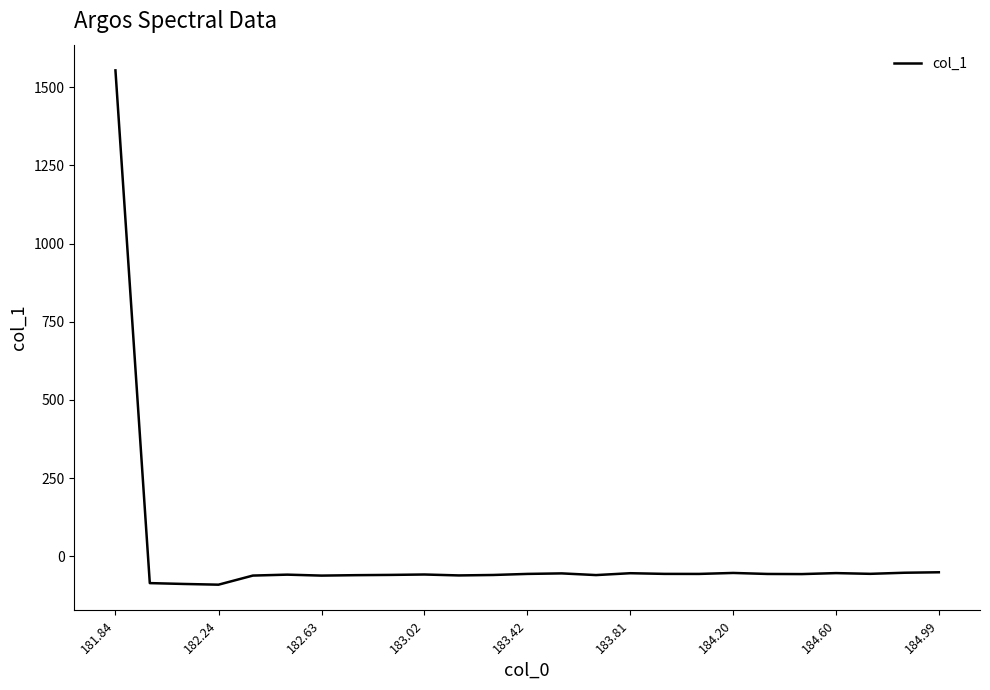

What is the minimum value shown in the chart?

-90.9